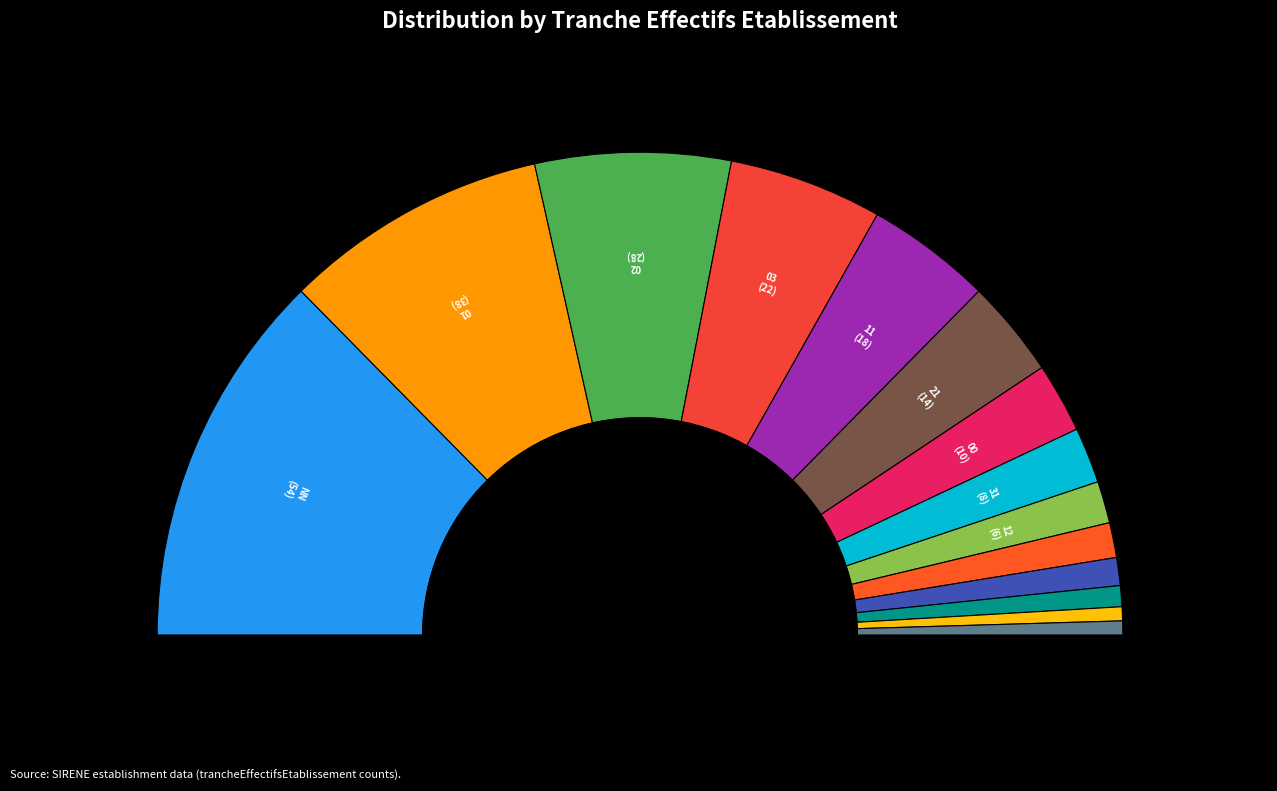

How many slices are in this pie chart?

14